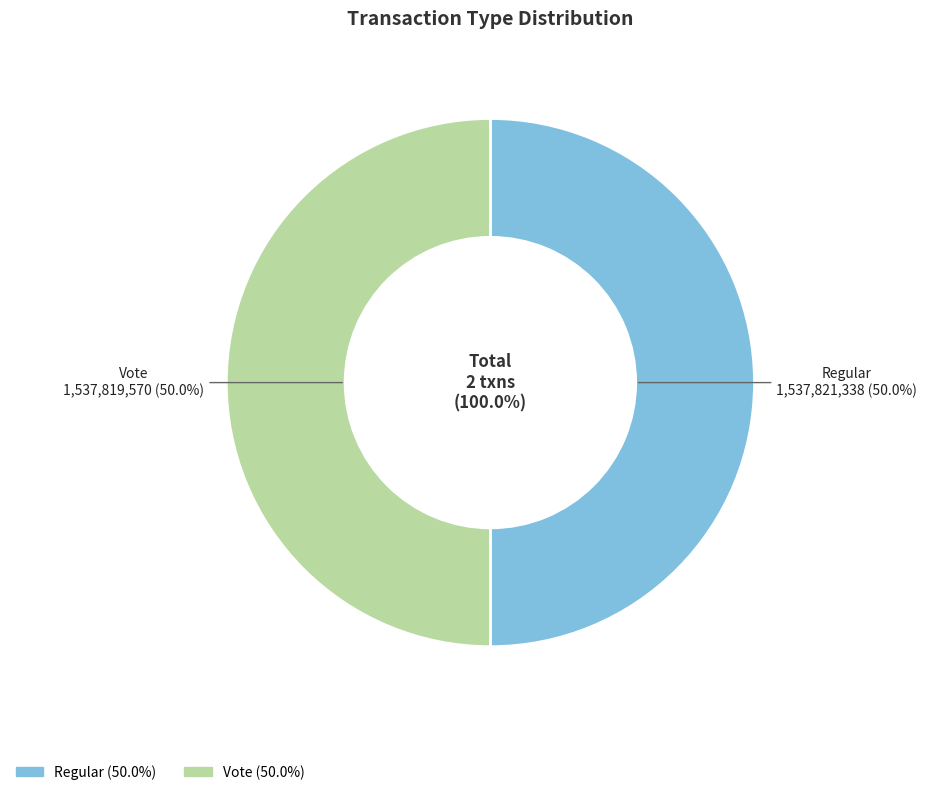

How many segments does this pie chart have?

2